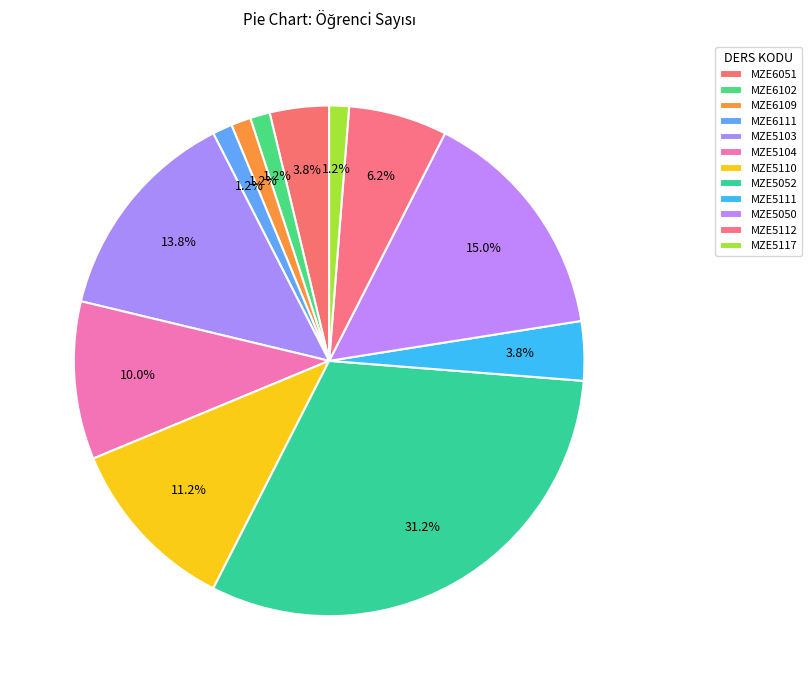

How many slices are in this pie chart?

12